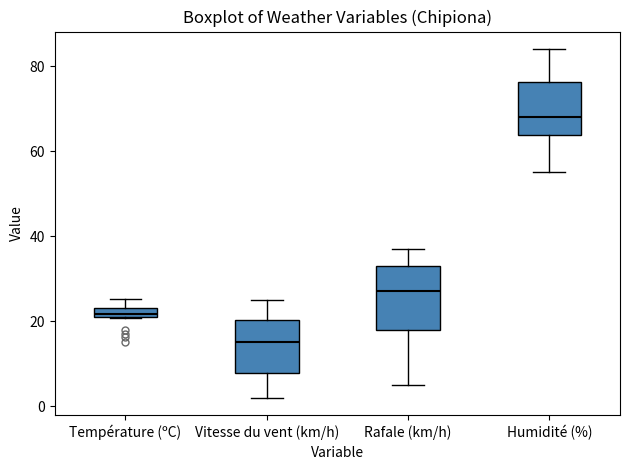

Where is the lower edge of the box for Vitesse du vent (km/h) on the y-axis? The values are not printed on the chart, so give them approximately, as read against the axis.

8